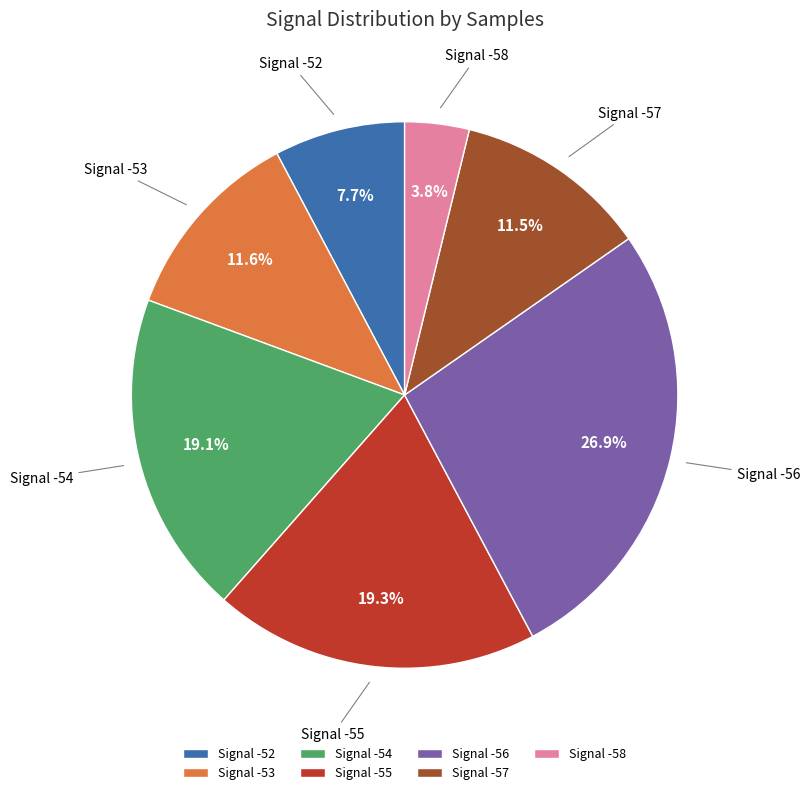

Which slice is the largest?

Signal -56